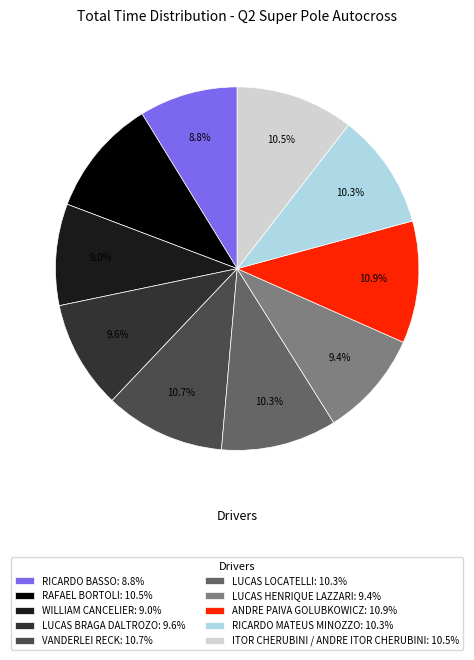

To the nearest percent, what portion does RICARDO MATEUS MINOZZO represent?

10%